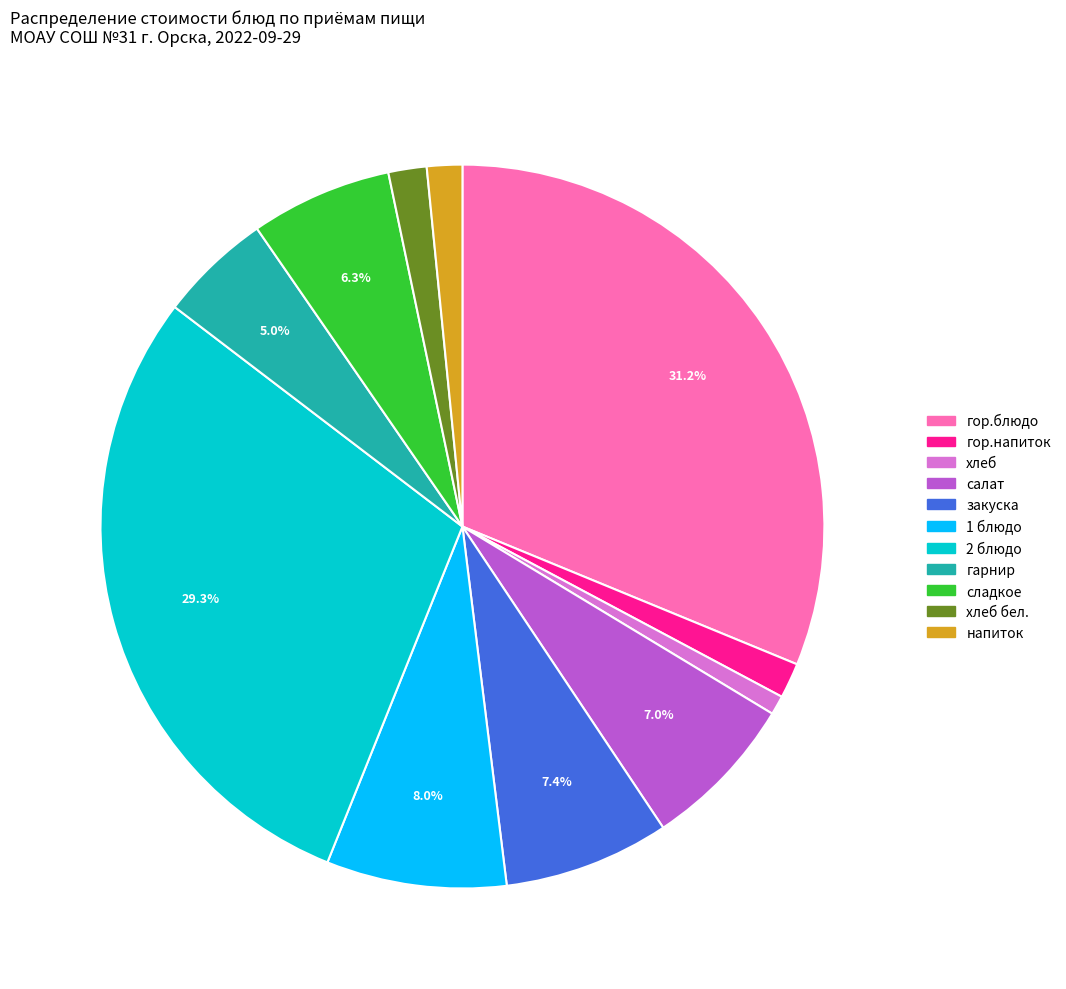

Is there a majority slice in this chart?

No